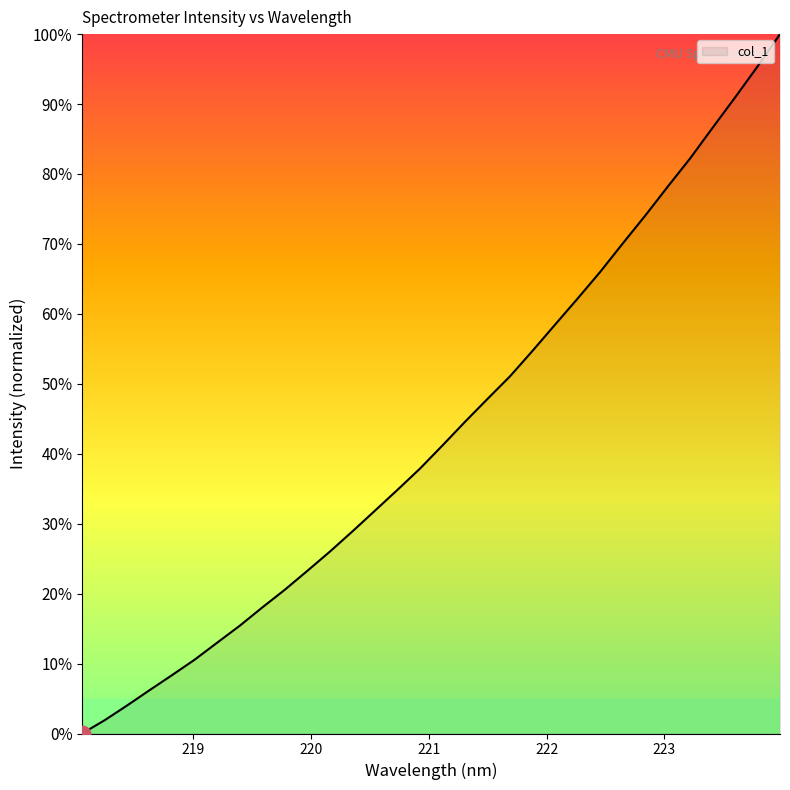

What is the greatest value displayed?

100.0